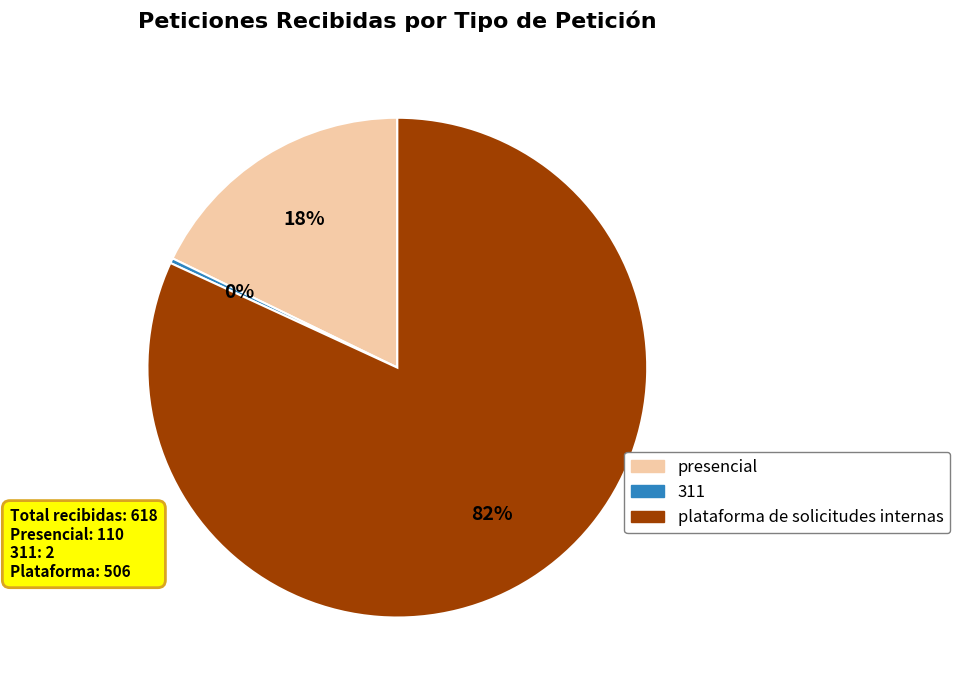

Is there a majority slice in this chart?

Yes